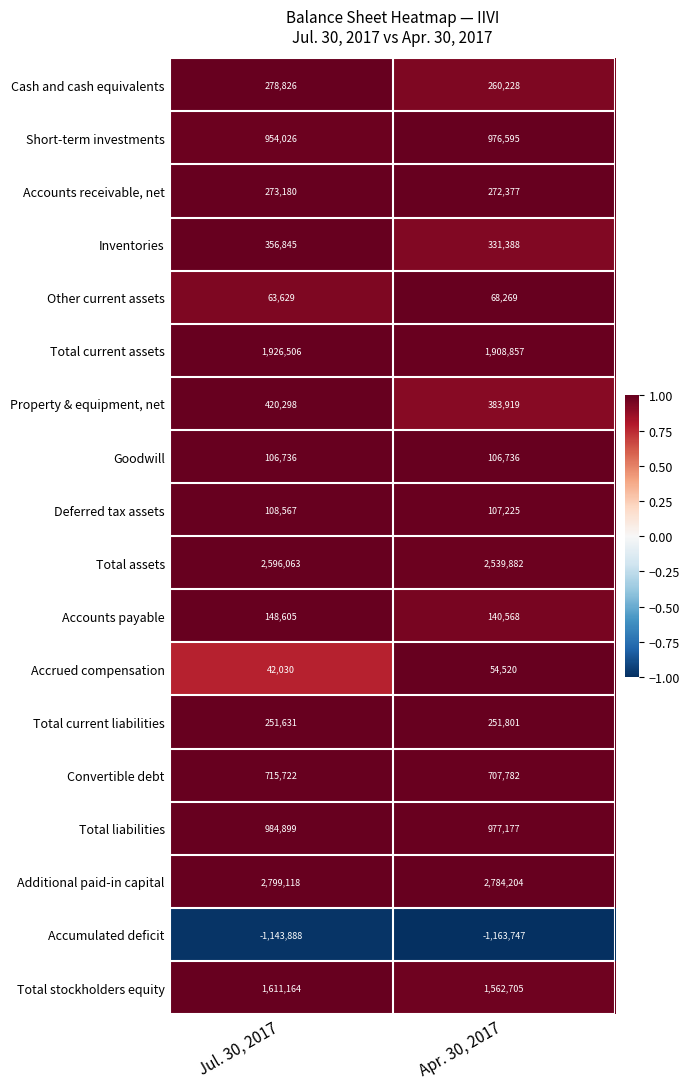

Which series has the largest total across all categories?

Additional paid-in capital